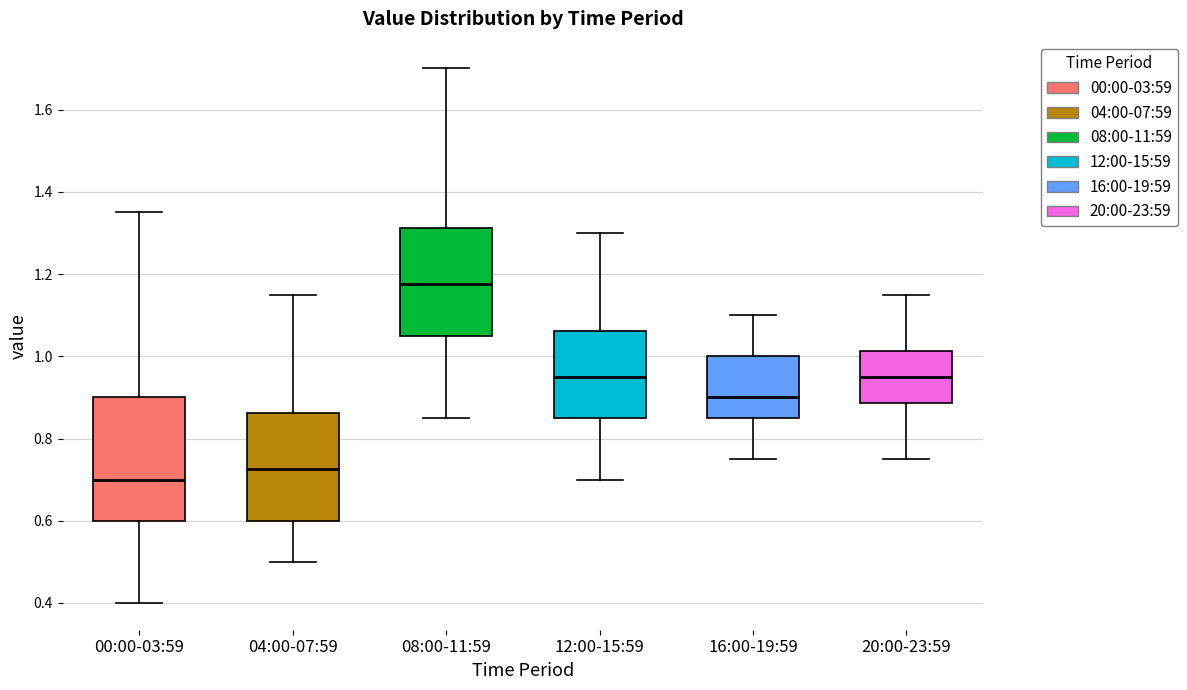

Comparing the boxes themselves (not the whiskers), which one is the tallest?

00:00-03:59